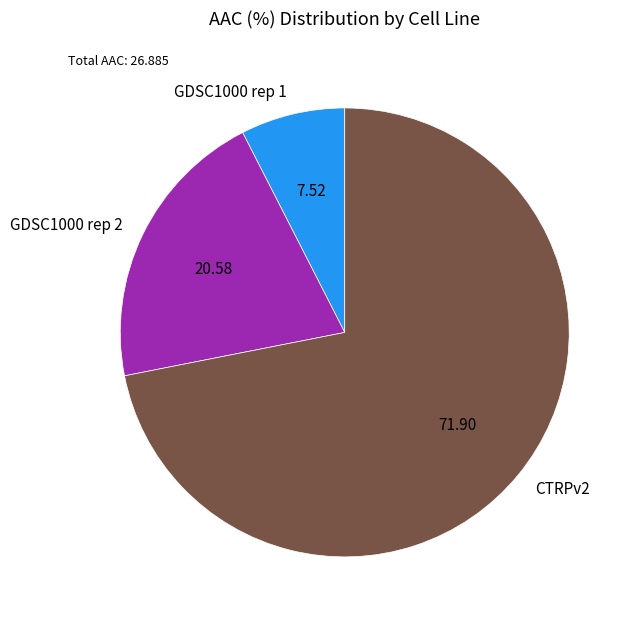

Rank the categories by value from lowest to highest.

GDSC1000 rep 1, GDSC1000 rep 2, CTRPv2